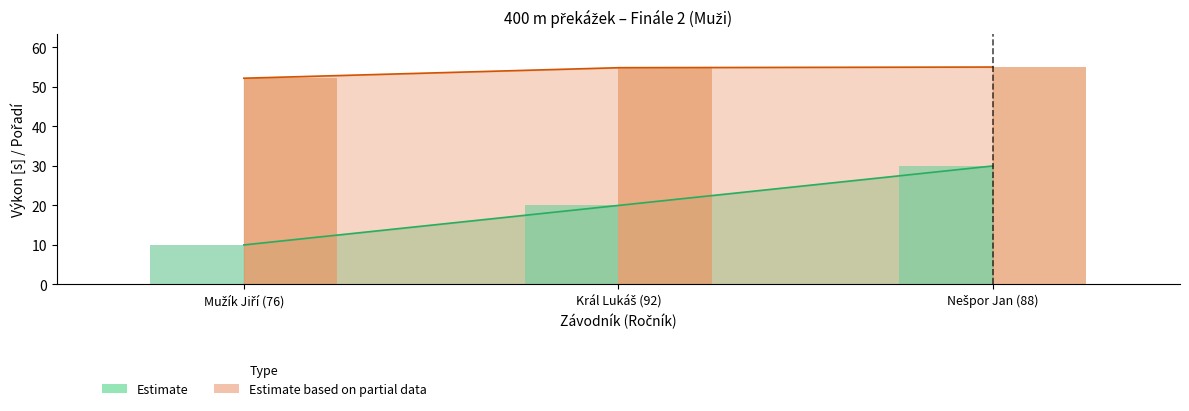

How many series are shown in this chart?

2